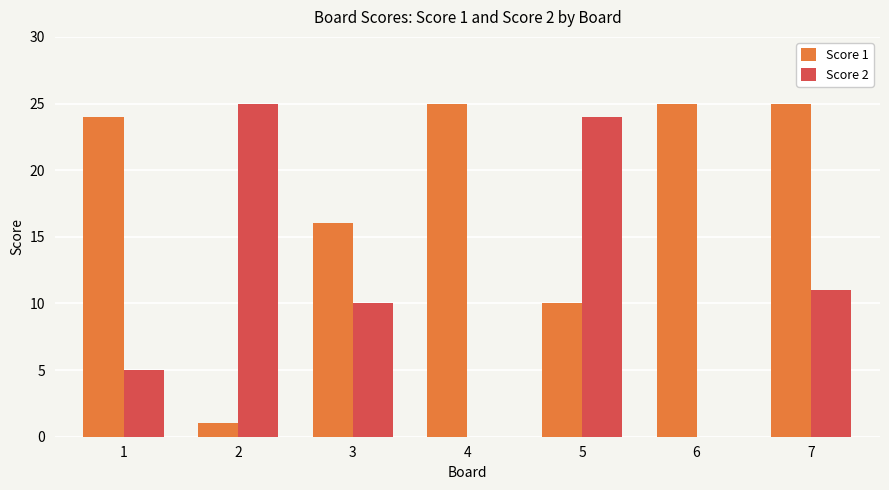

The value of Score 1 at 4 is 25. True or false?

True